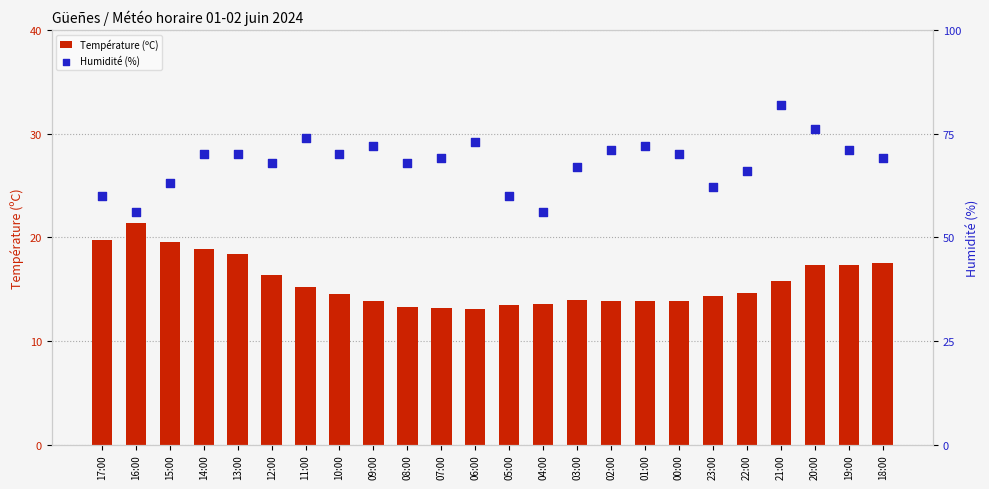

At which category is the sum across all series the highest?

21:00